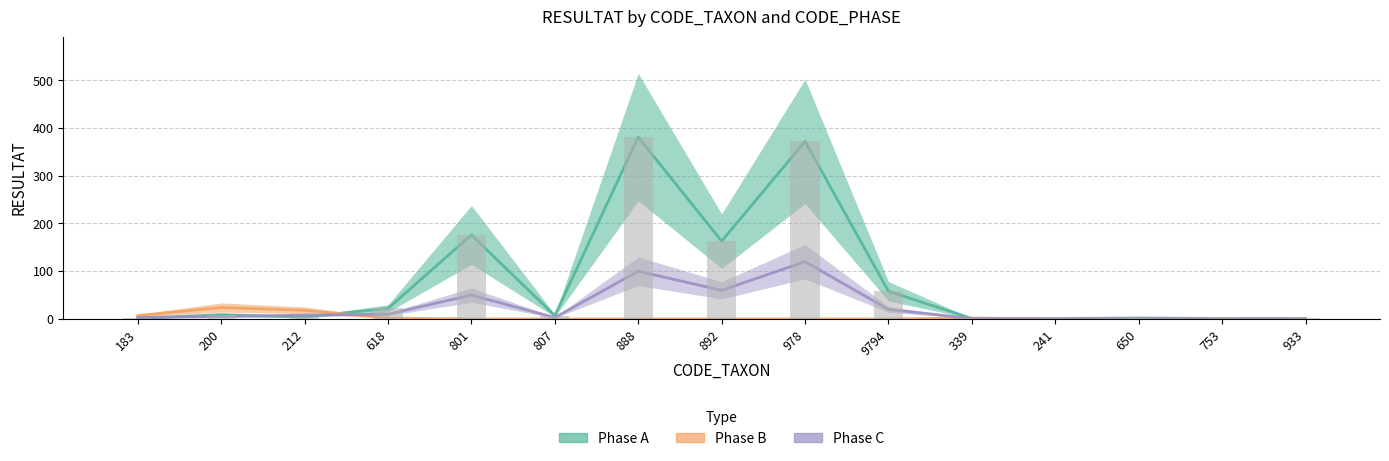

Does the chart contain any negative values?

No